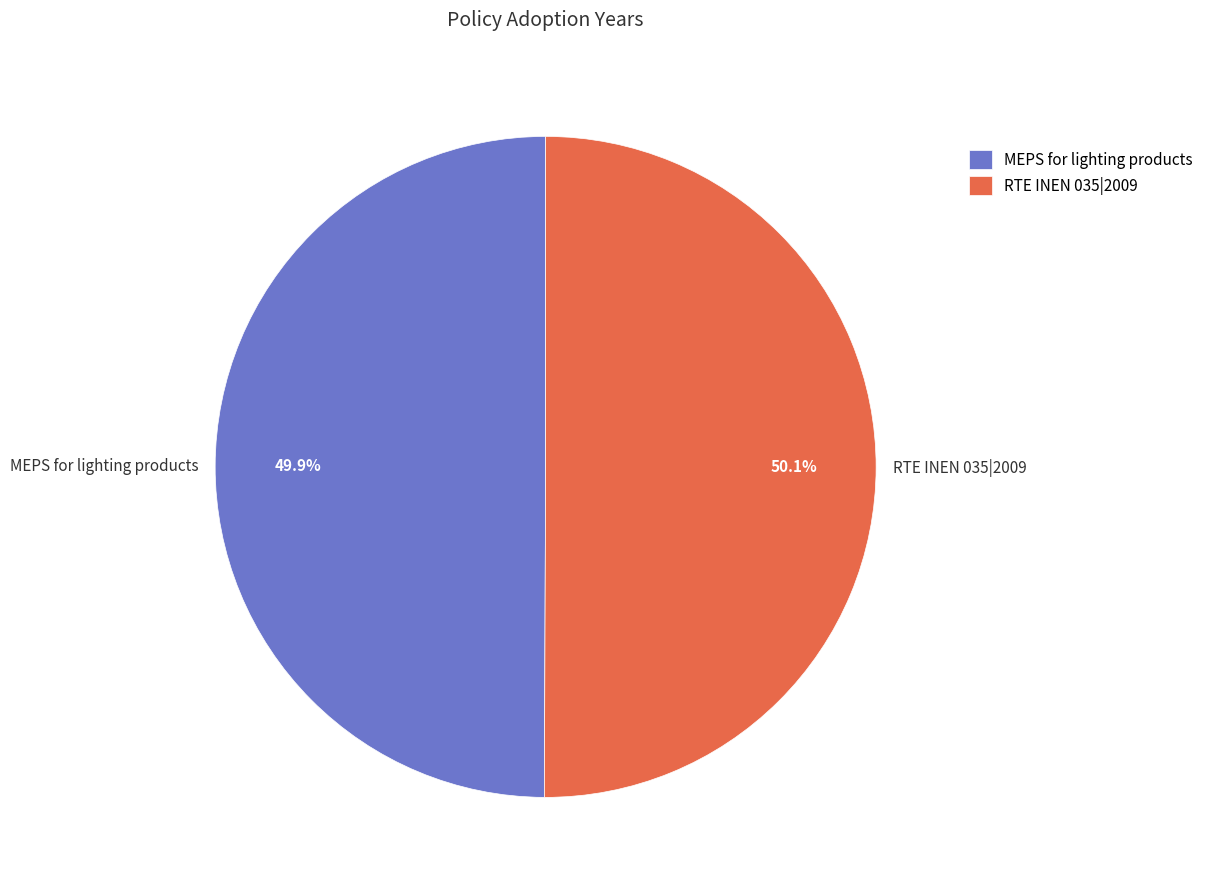

What is the ratio of the value at MEPS for lighting products to the value at RTE INEN 035|2009?

1.0